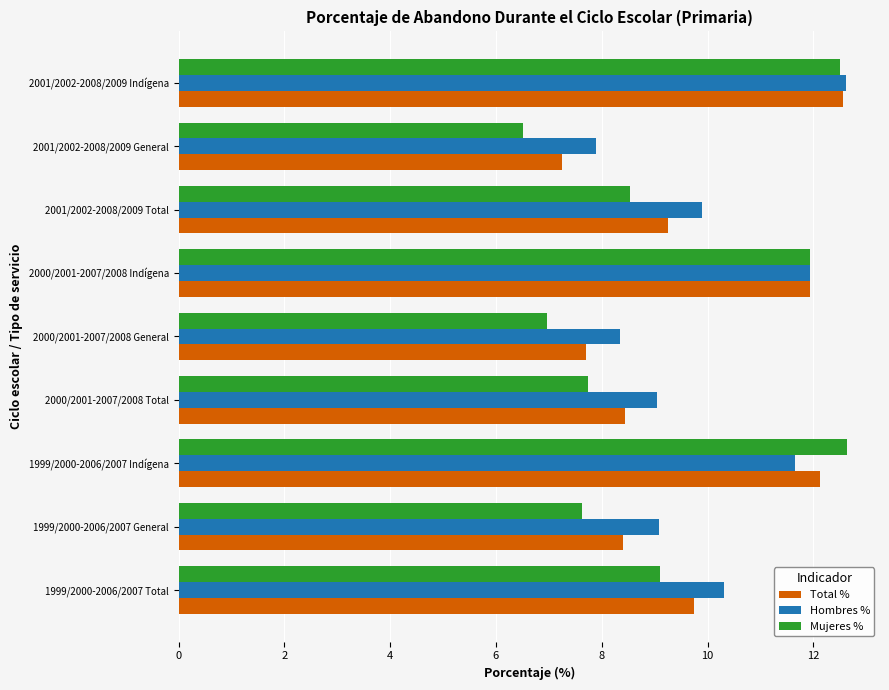

What is the difference between the second highest and minimum values in the Hombres % series?

4.0